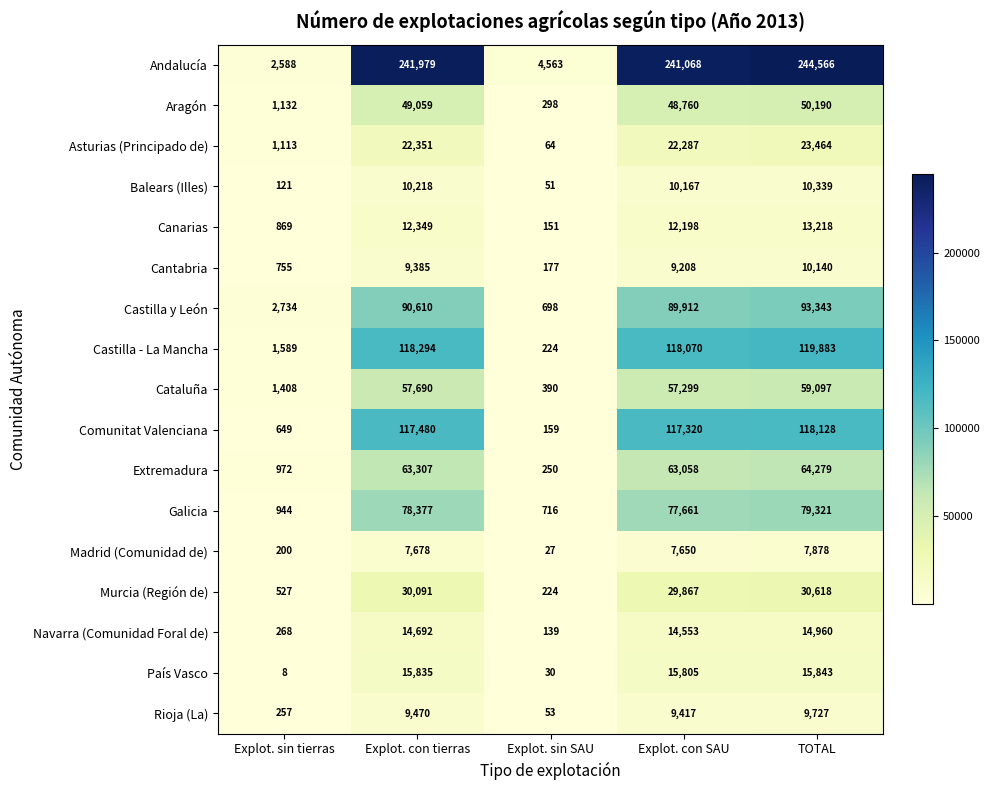

The value of Extremadura at Explot. sin SAU is 250. True or false?

True